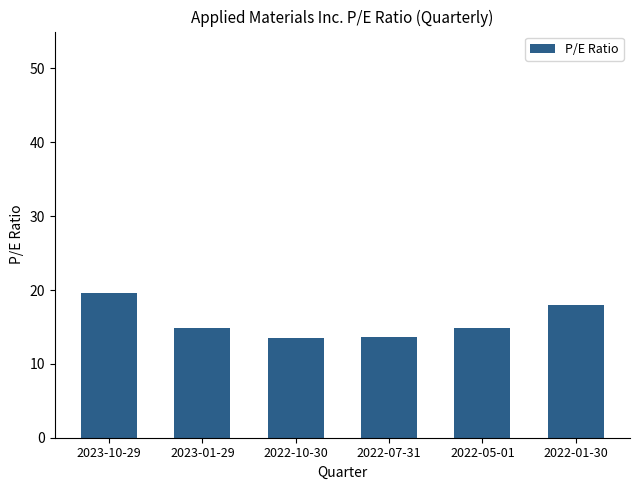

What is the label of the 6th bar from the left?

2022-01-30